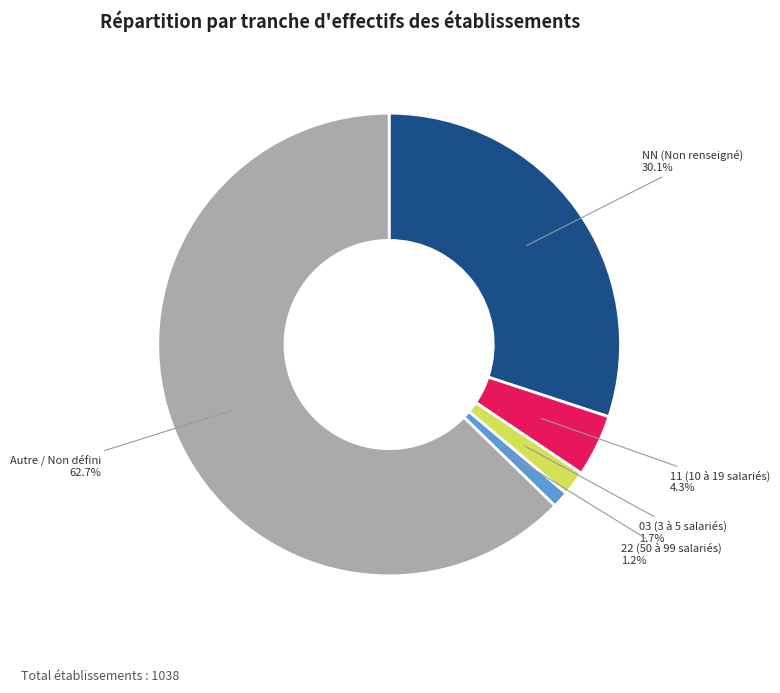

Which has a higher value, 22 (50 à 99 salariés) or 11 (10 à 19 salariés)?

11 (10 à 19 salariés)